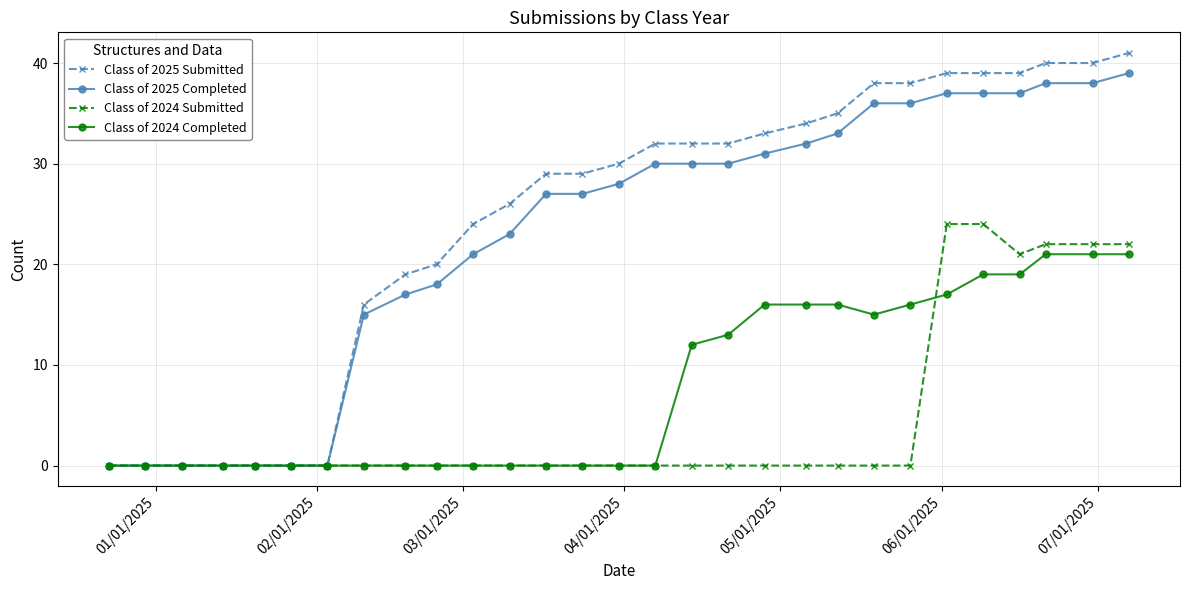

Does the chart have visible grid lines?

Yes